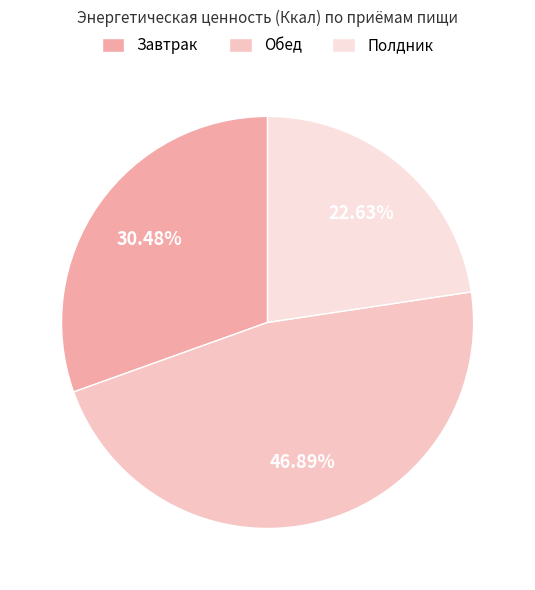

Which has a higher value, Полдник or Завтрак?

Завтрак